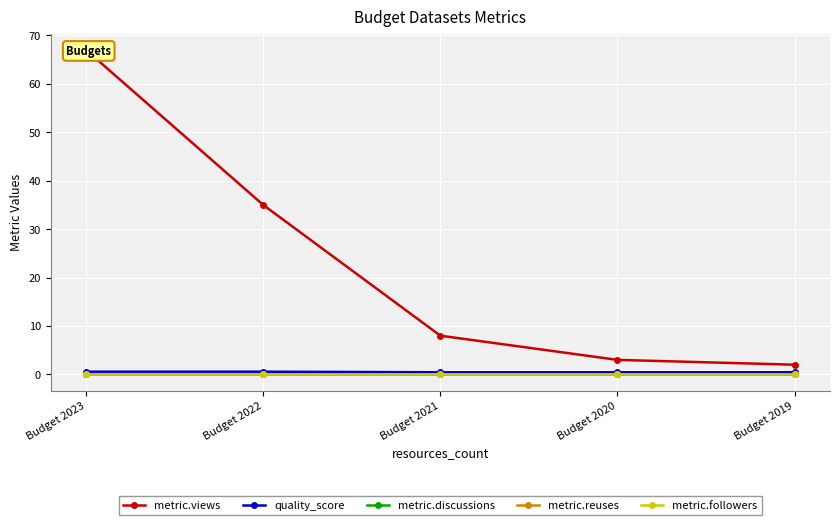

Count the number of categories in the chart.

5